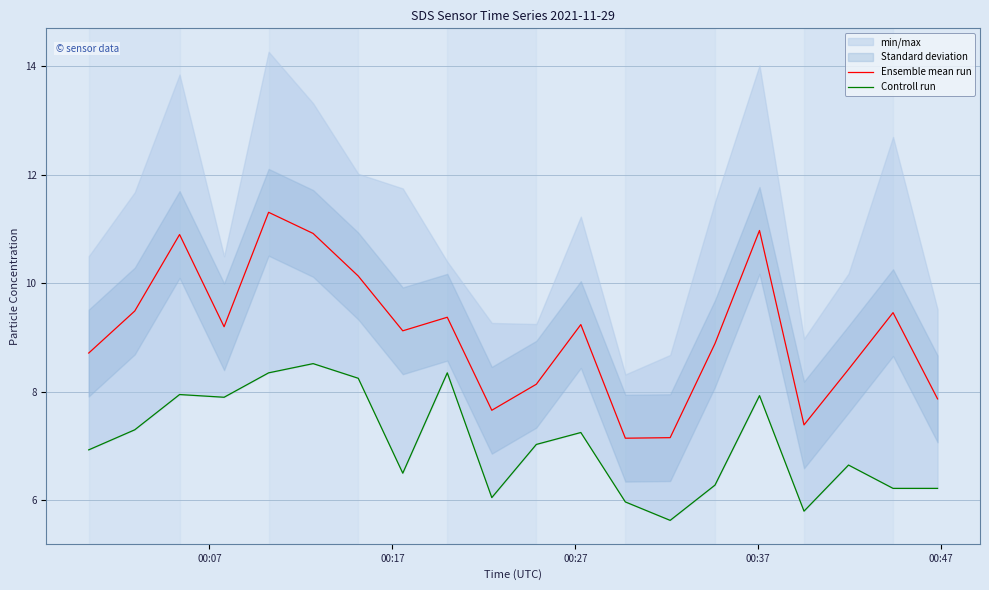

What is the lowest value of the Ensemble mean run series?

7.1